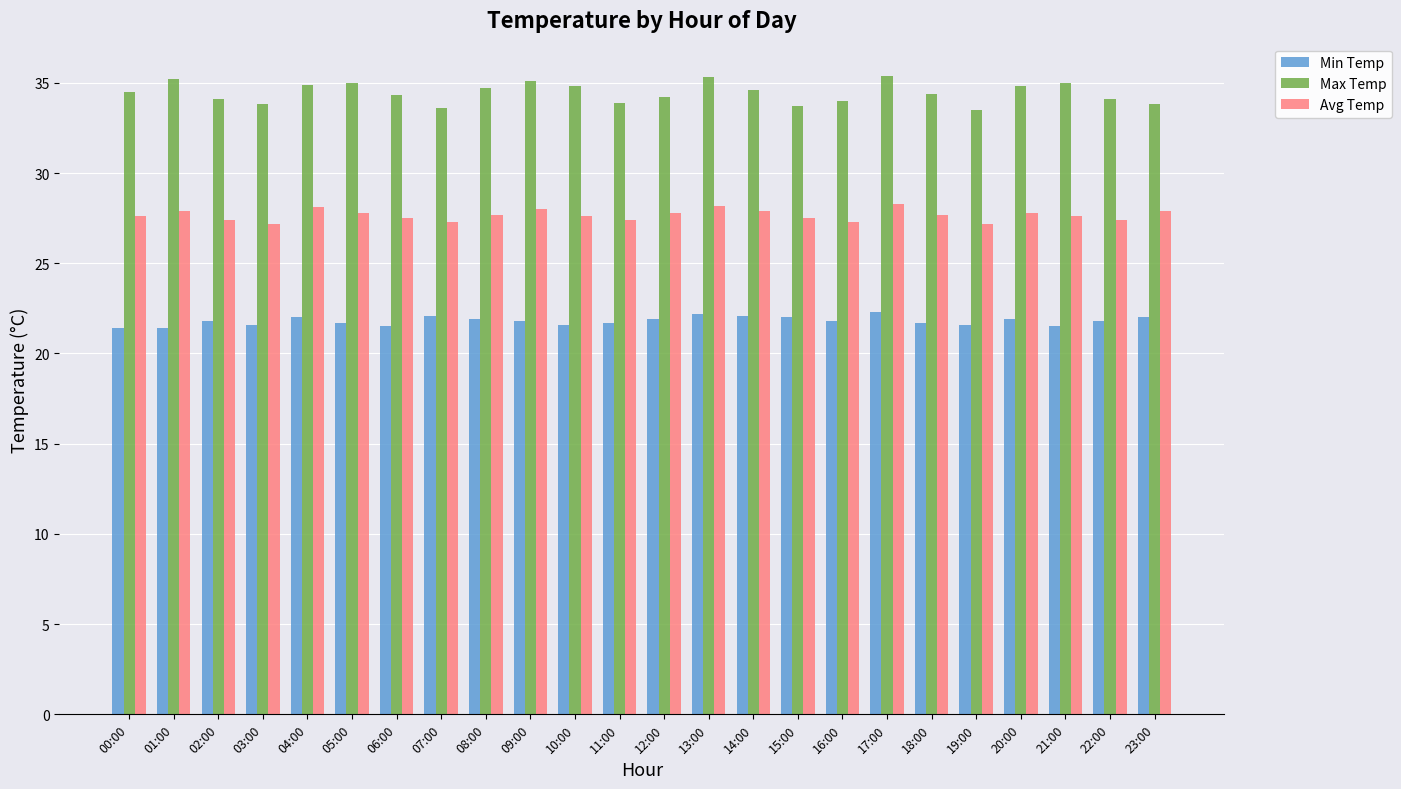

Which series has the widest spread of values?

Max Temp